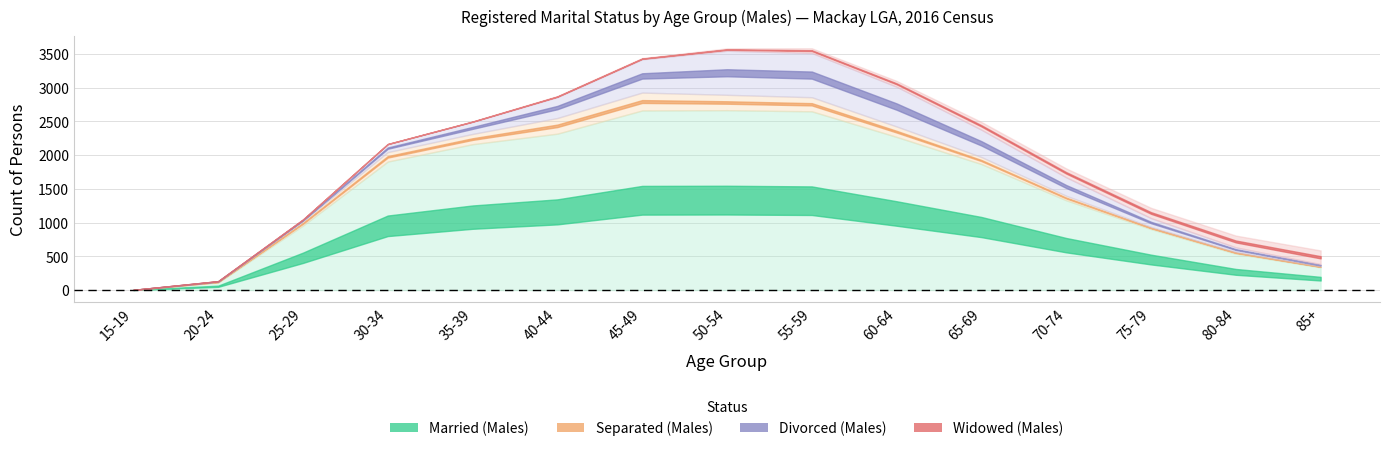

Reading right to left, extract all data points from this chart.

Married (Males): 85+=337	80-84=539	75-79=904	70-74=1330	65-69=1867	60-64=2269	55-59=2648	50-54=2665	45-49=2661	40-44=2317	35-39=2161	30-34=1904	25-29=956	20-24=113	15-19=3
Separated (Males): 85+=16	80-84=28	75-79=32	70-74=67	65-69=104	60-64=155	55-59=209	50-54=228	45-49=265	40-44=232	35-39=152	30-34=140	25-29=65	20-24=13	15-19=0
Divorced (Males): 85+=31	80-84=66	75-79=130	70-74=274	65-69=405	60-64=589	55-59=656	50-54=653	45-49=493	40-44=310	35-39=179	30-34=118	25-29=24	20-24=6	15-19=0
Widowed (Males): 85+=203	80-84=174	75-79=152	70-74=131	65-69=114	60-64=86	55-59=69	50-54=35	45-49=19	40-44=16	35-39=7	30-34=3	25-29=0	20-24=0	15-19=0